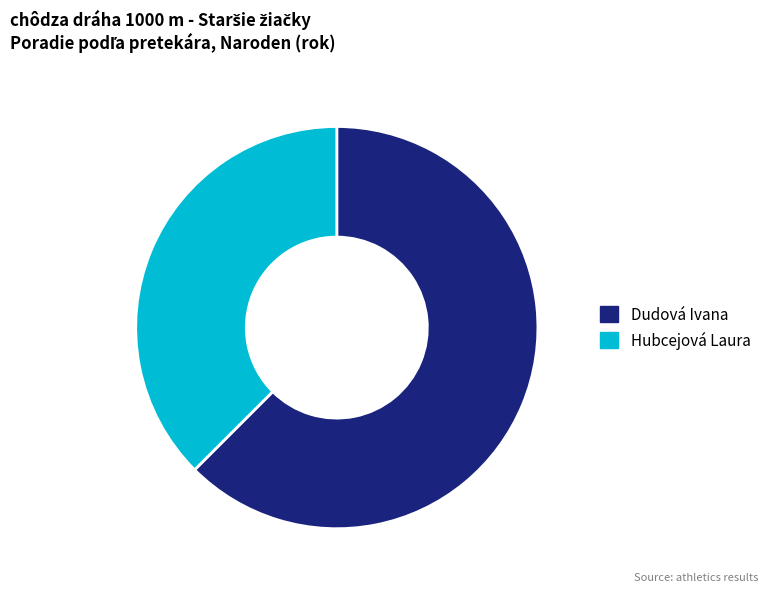

How many slices are in this pie chart?

2